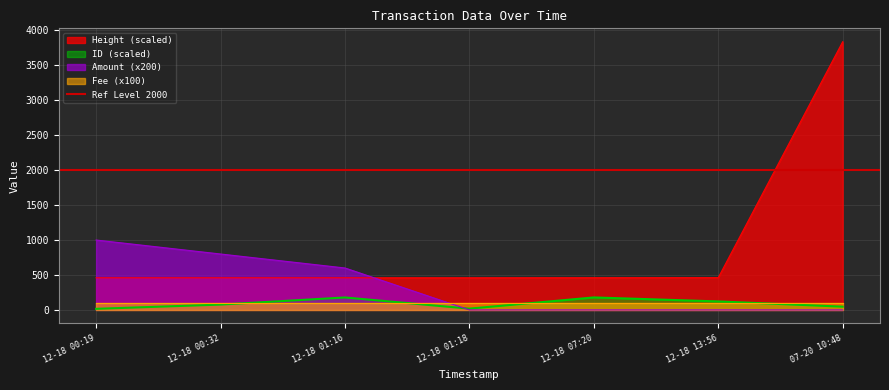

Between which two adjacent categories do Height (scaled) and Amount (x200) first intersect?

12-18 01:16 and 12-18 01:18